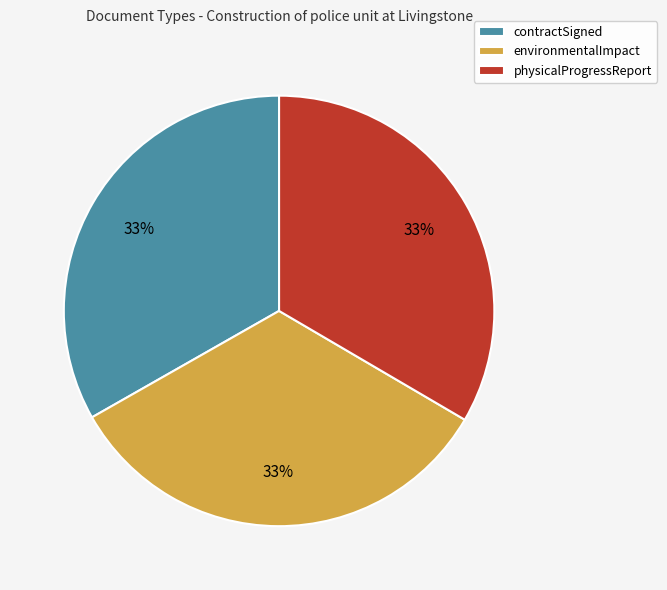

To the nearest percent, what percentage of the pie is physicalProgressReport?

33%